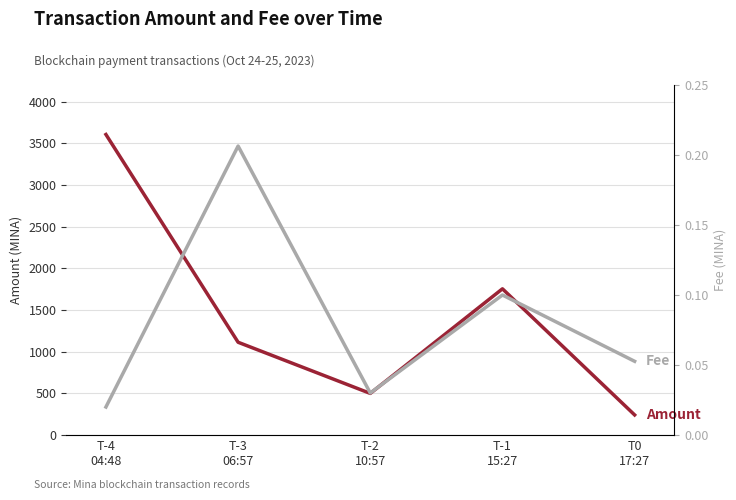

At which label is Amount closest to 1923?

T-1
15:27